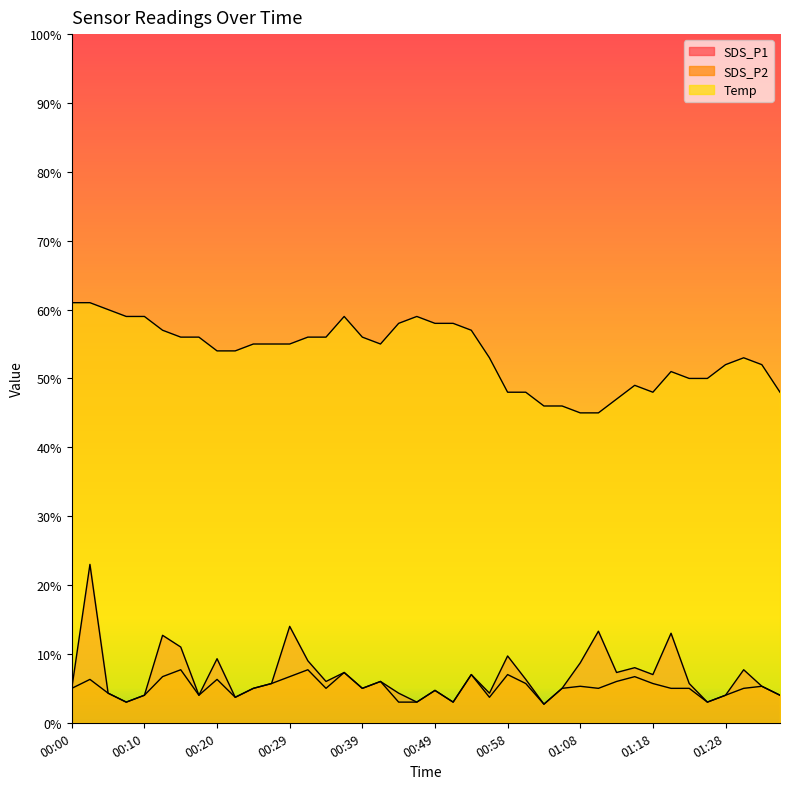

At which category is the sum across all series the highest?

00:03